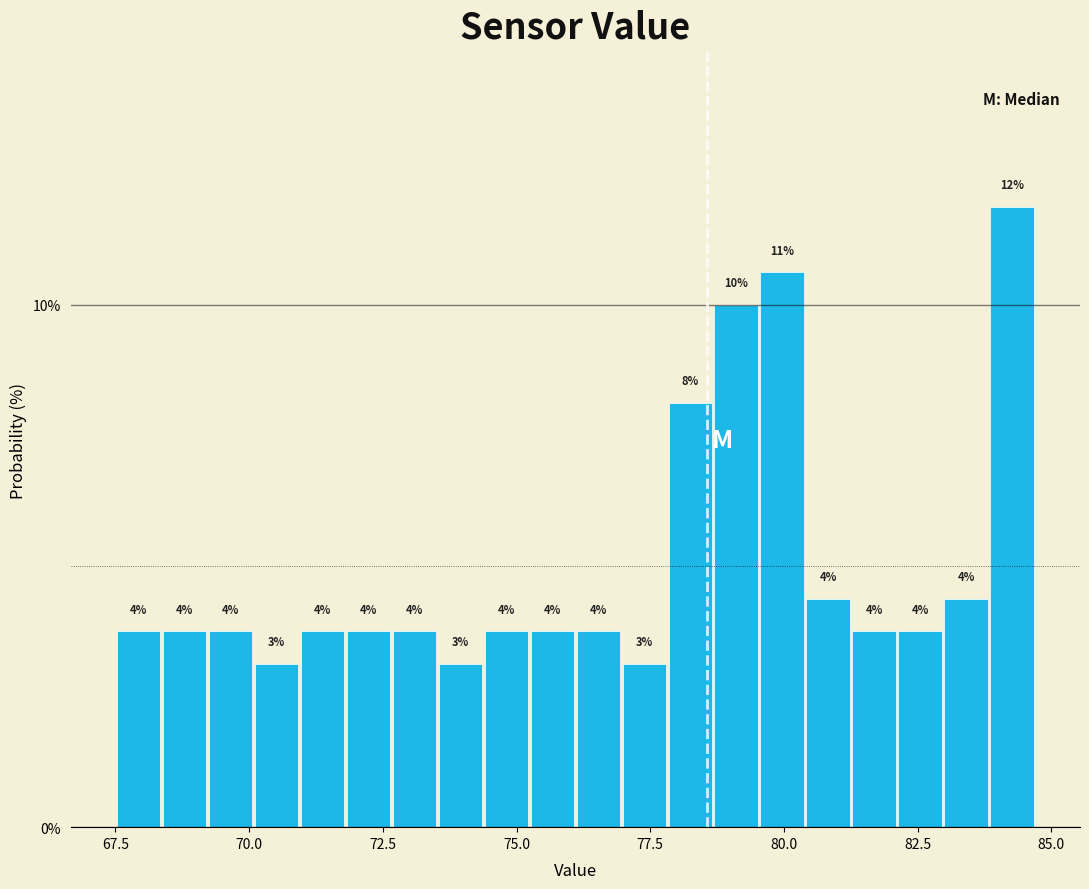

Around what value on the x-axis is the tallest bar? Give the approximate position of its centre, as read against the axis.

84.5